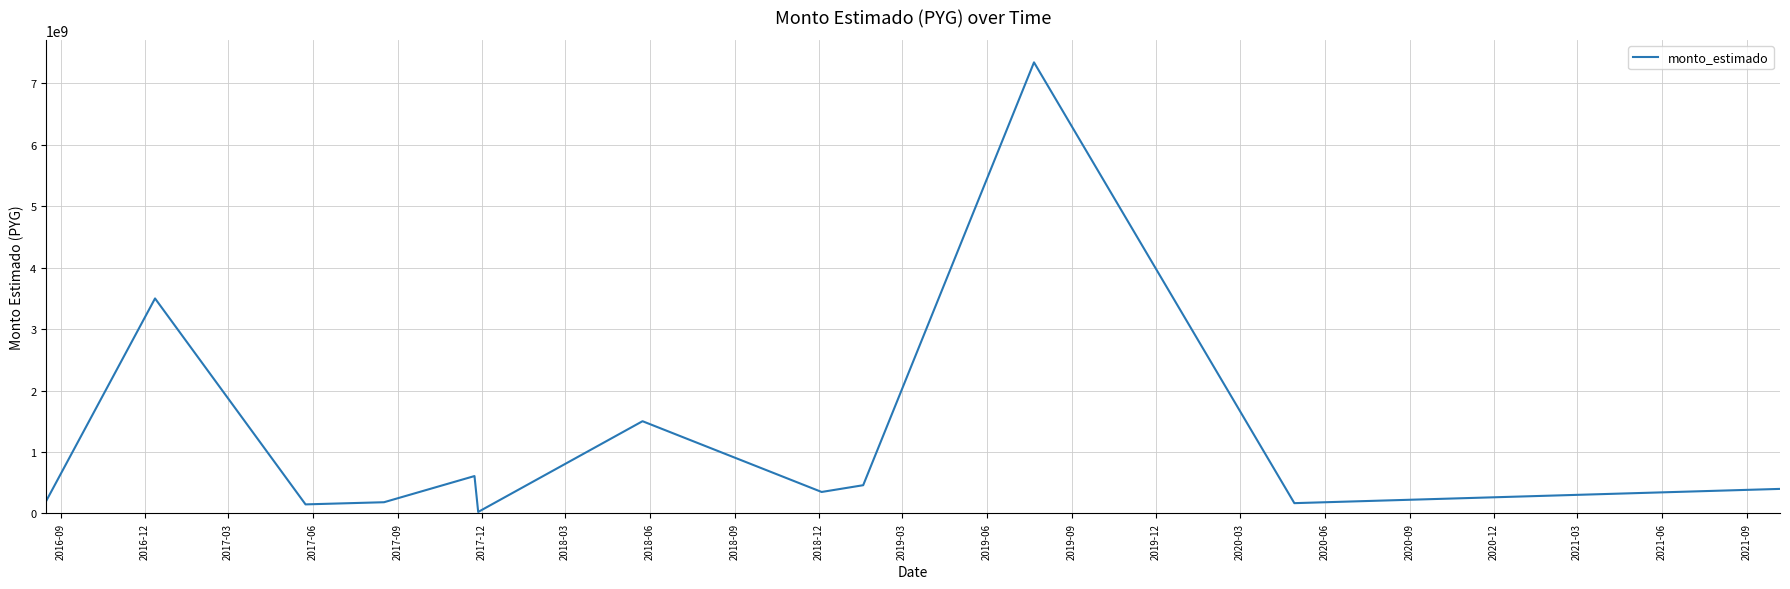

What is the difference between the second highest and second lowest values?

3352100215